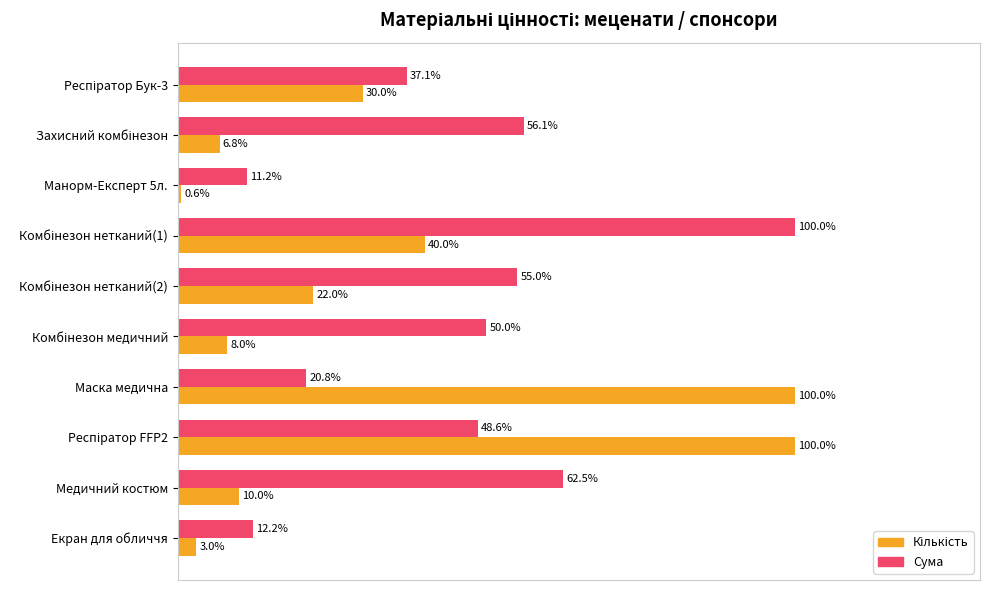

At which label does Сума reach its minimum?

Манорм-Експерт 5л.